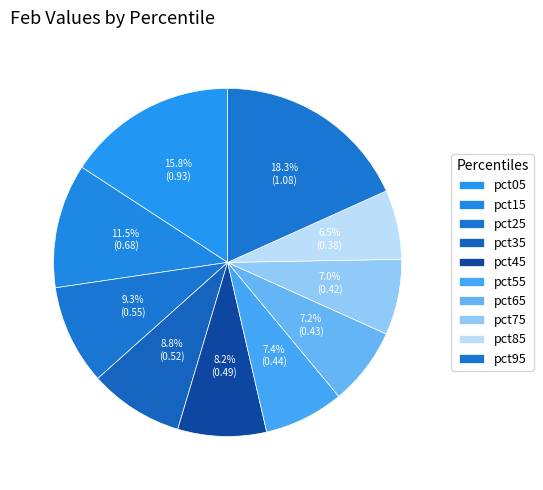

What percentage is NOT represented by pct55?

92.6%